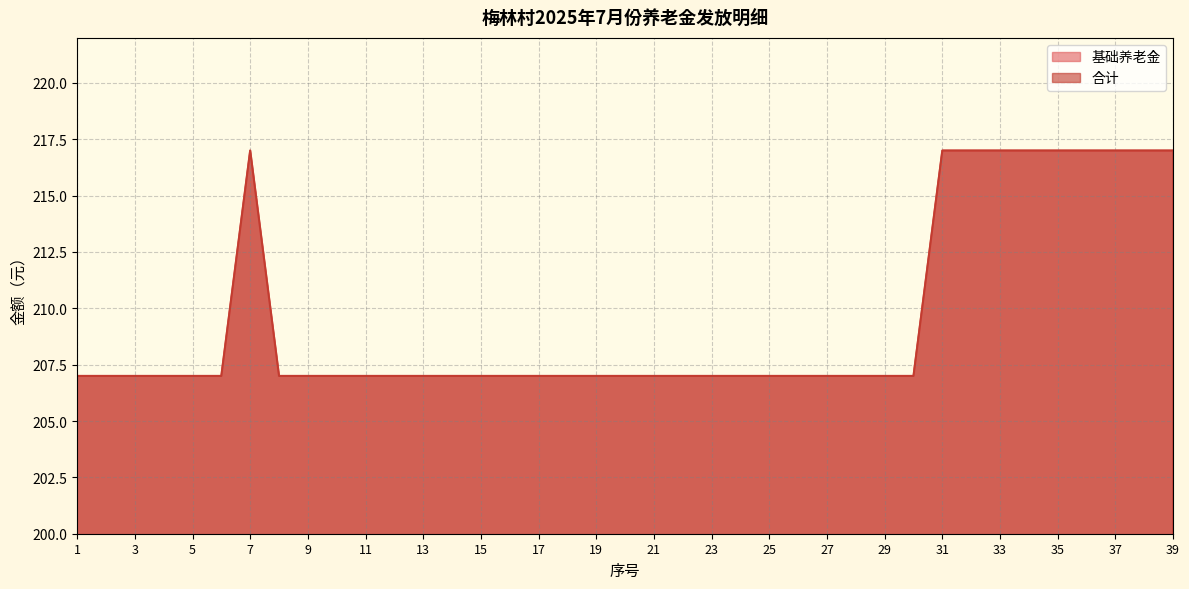

What is the difference between the 基础养老金 values at 16 and 33?

10